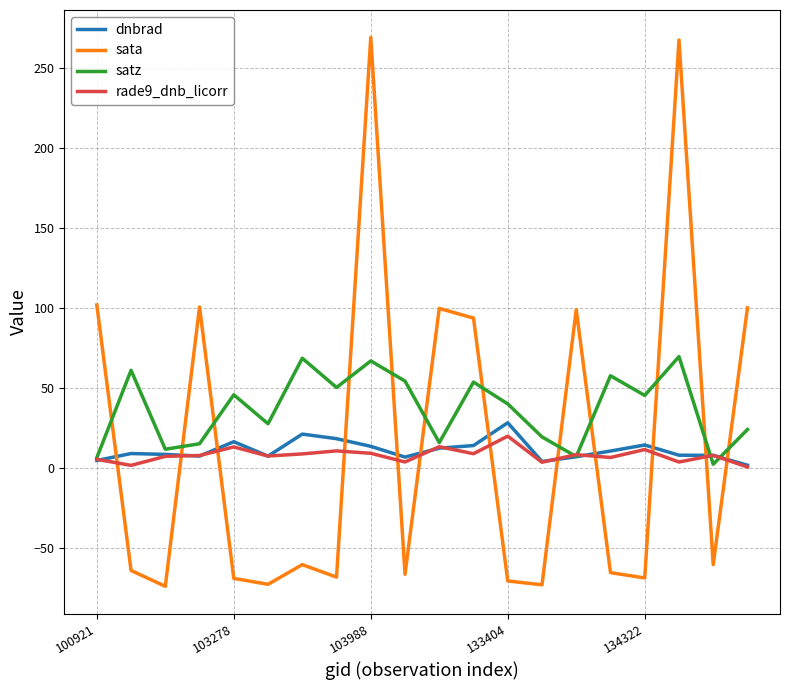

Which series has the largest range (max minus min)?

sata